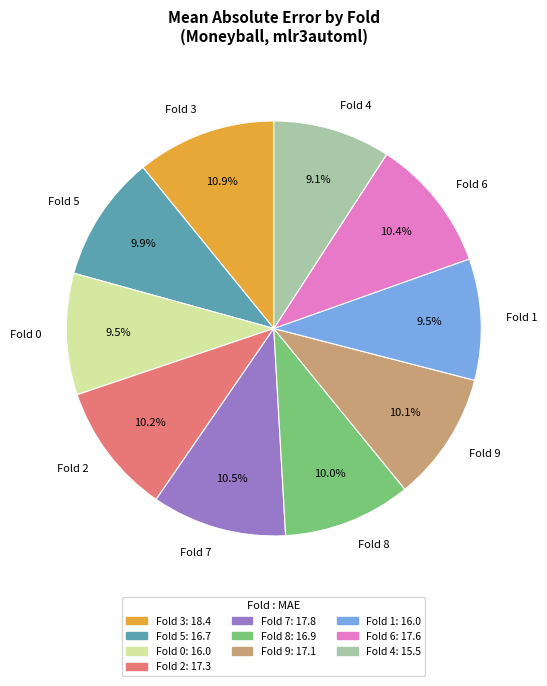

How much of the chart is everything except Fold 0?

90.5%